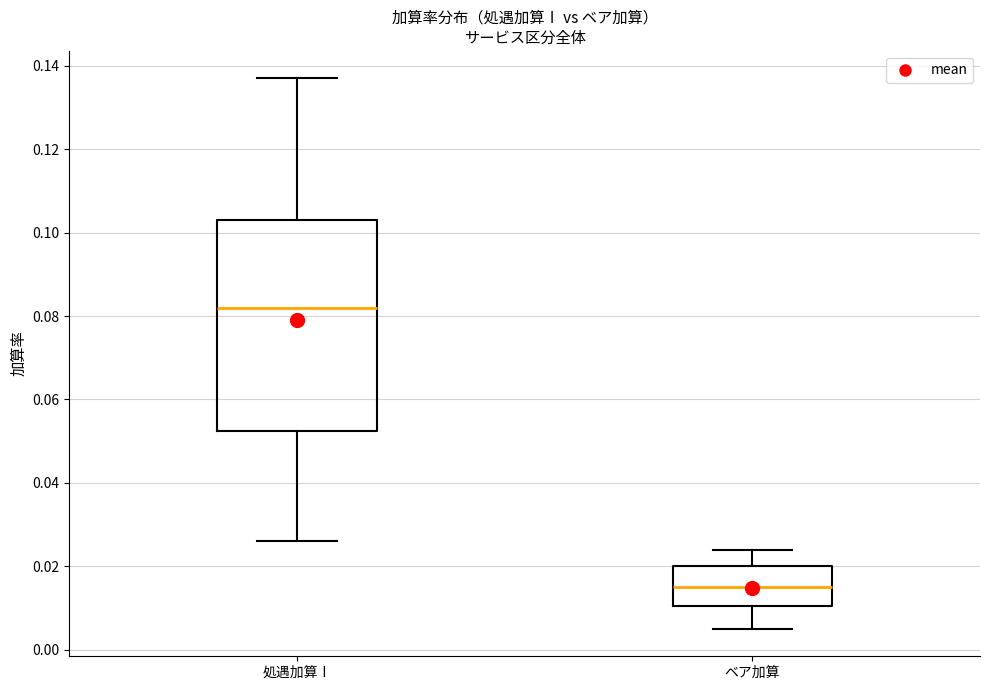

Which box has the lowest median line?

ベア加算